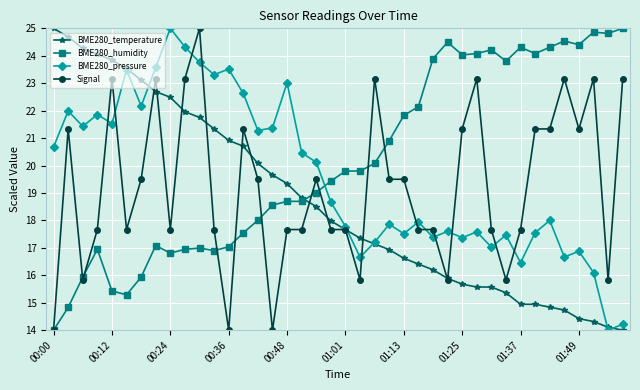

List the series in order of their overall mean, highest first.

BME280_humidity, BME280_pressure, Signal, BME280_temperature